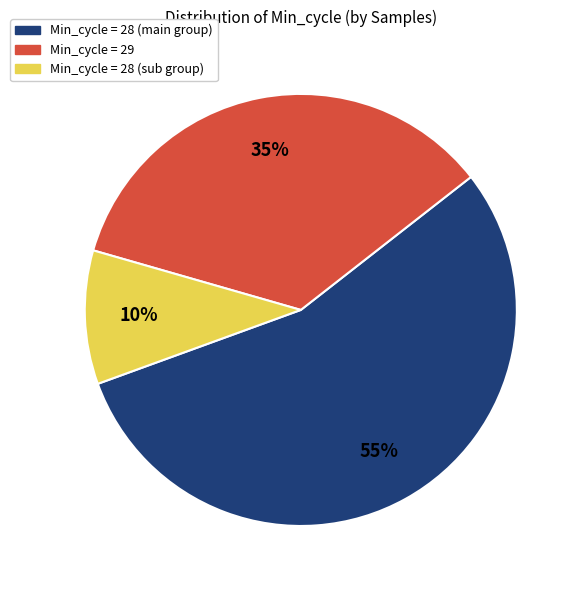

To the nearest percent, what is the difference between the largest and smallest slice percentages?

45%